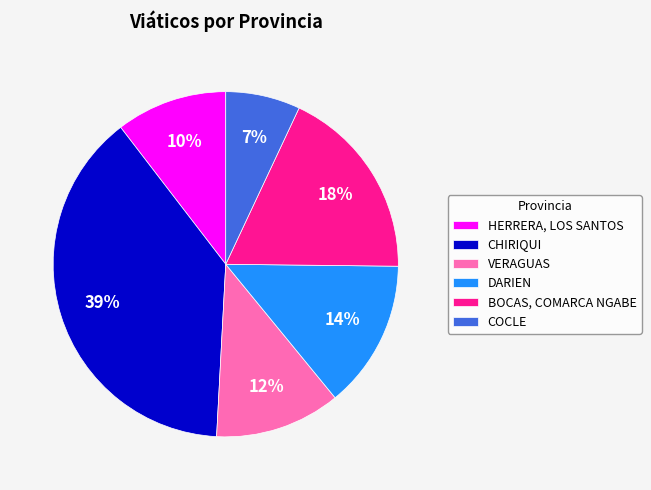

To the nearest percent, what percentage of the pie is DARIEN?

14%